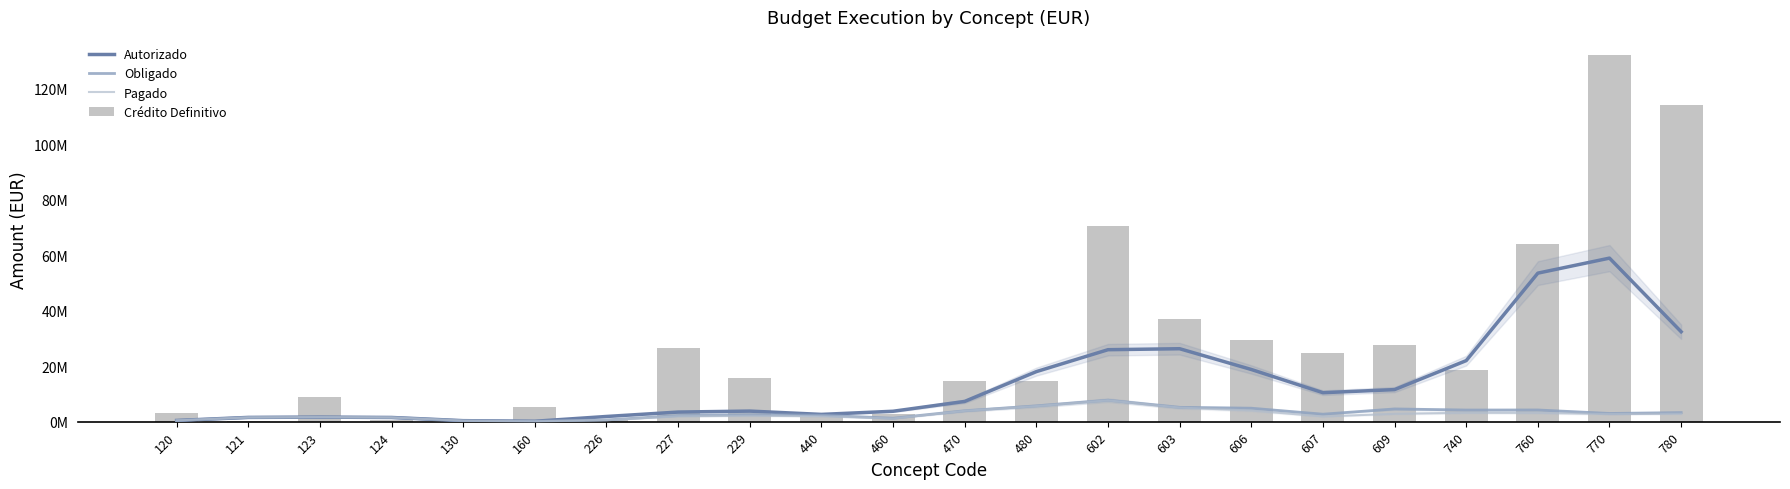

What is the spread (max minus min) of values at 602?

63.0